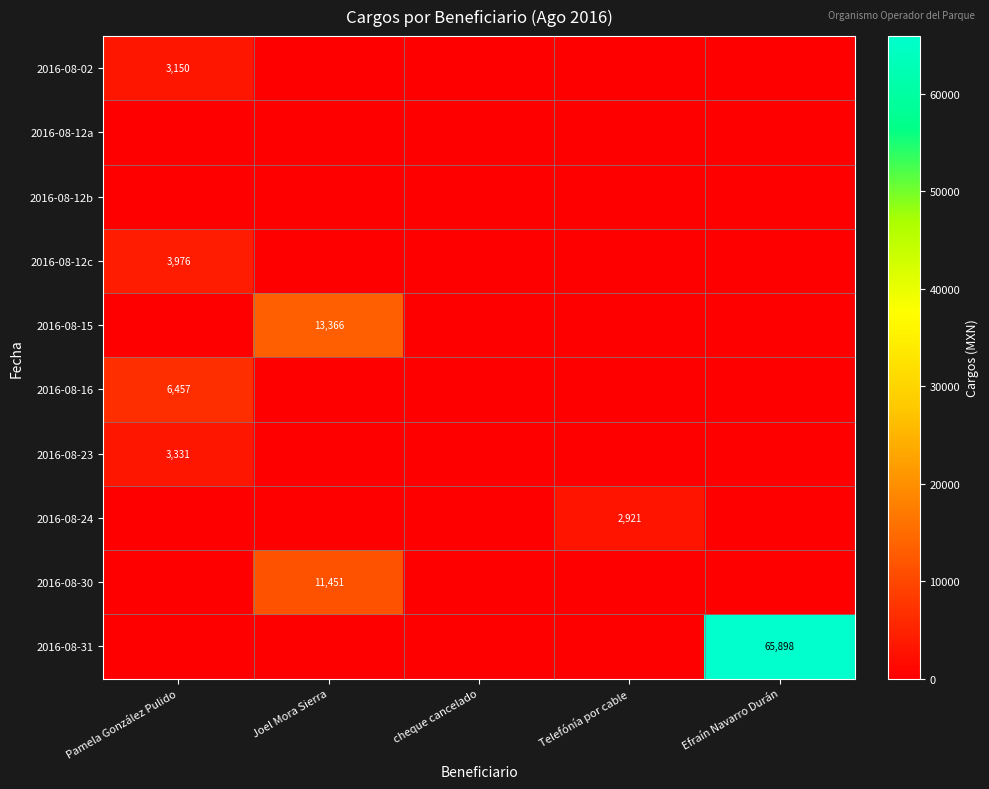

Rank the series by their maximum value, from highest to lowest.

2016-08-31, 2016-08-15, 2016-08-30, 2016-08-16, 2016-08-12c, 2016-08-23, 2016-08-02, 2016-08-24, 2016-08-12a, 2016-08-12b